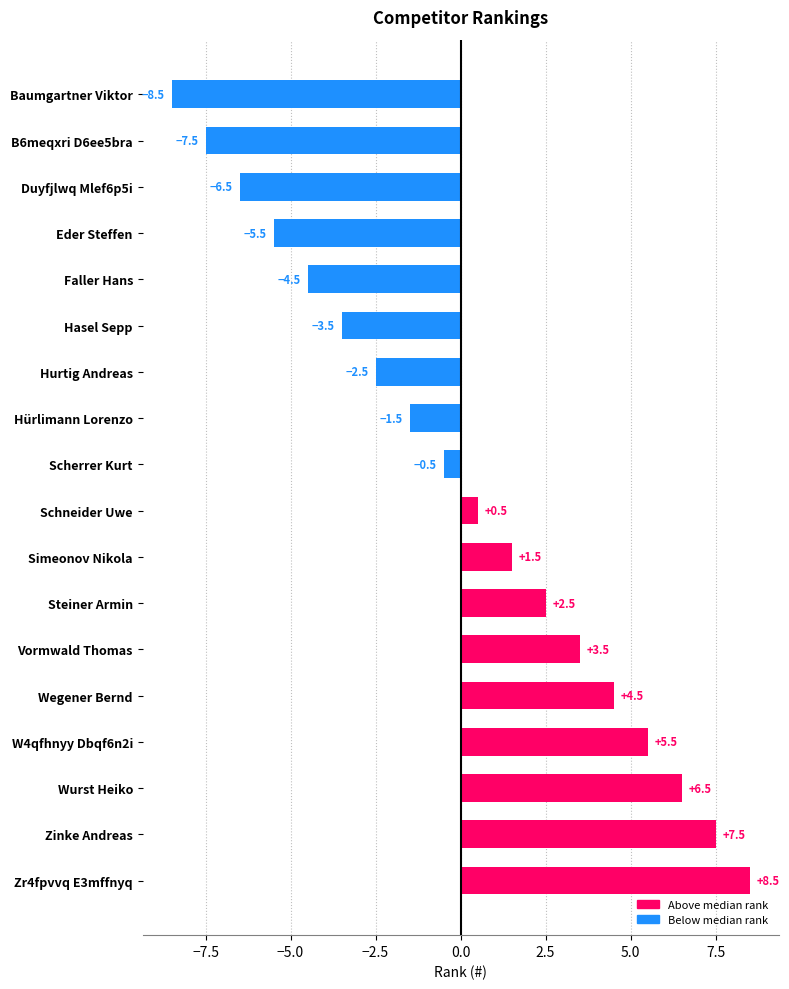

What is the sum of the values at W4qfhnyy Dbqf6n2i and Hürlimann Lorenzo?

4.0